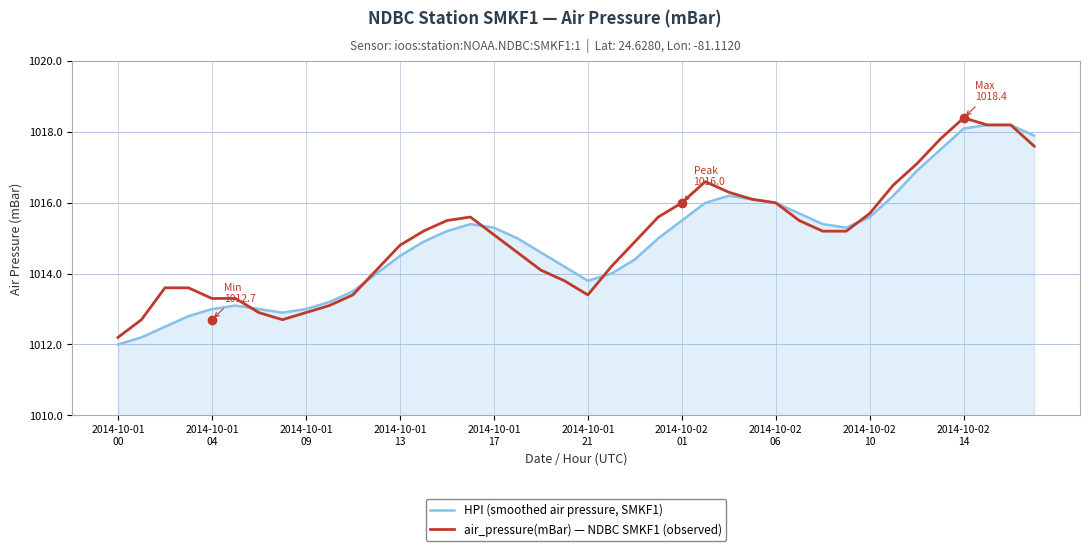

True or false: HPI (smoothed air pressure, SMKF1) has more than 0 points higher than both neighbors.

True